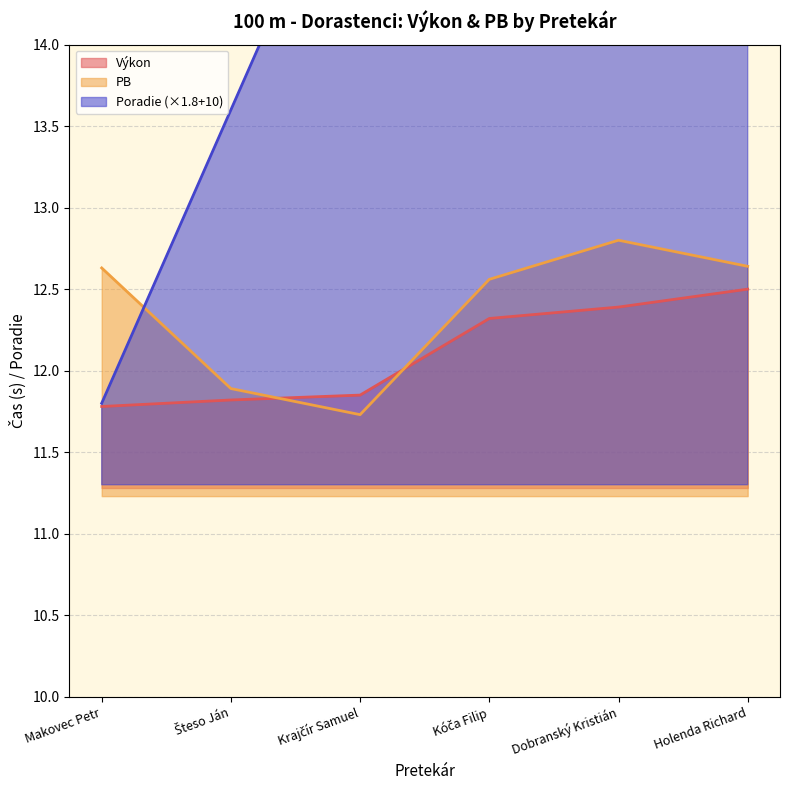

Rank the categories by PB value from lowest to highest.

Krajčír Samuel, Šteso Ján, Kóča Filip, Makovec Petr, Holenda Richard, Dobranský Kristián